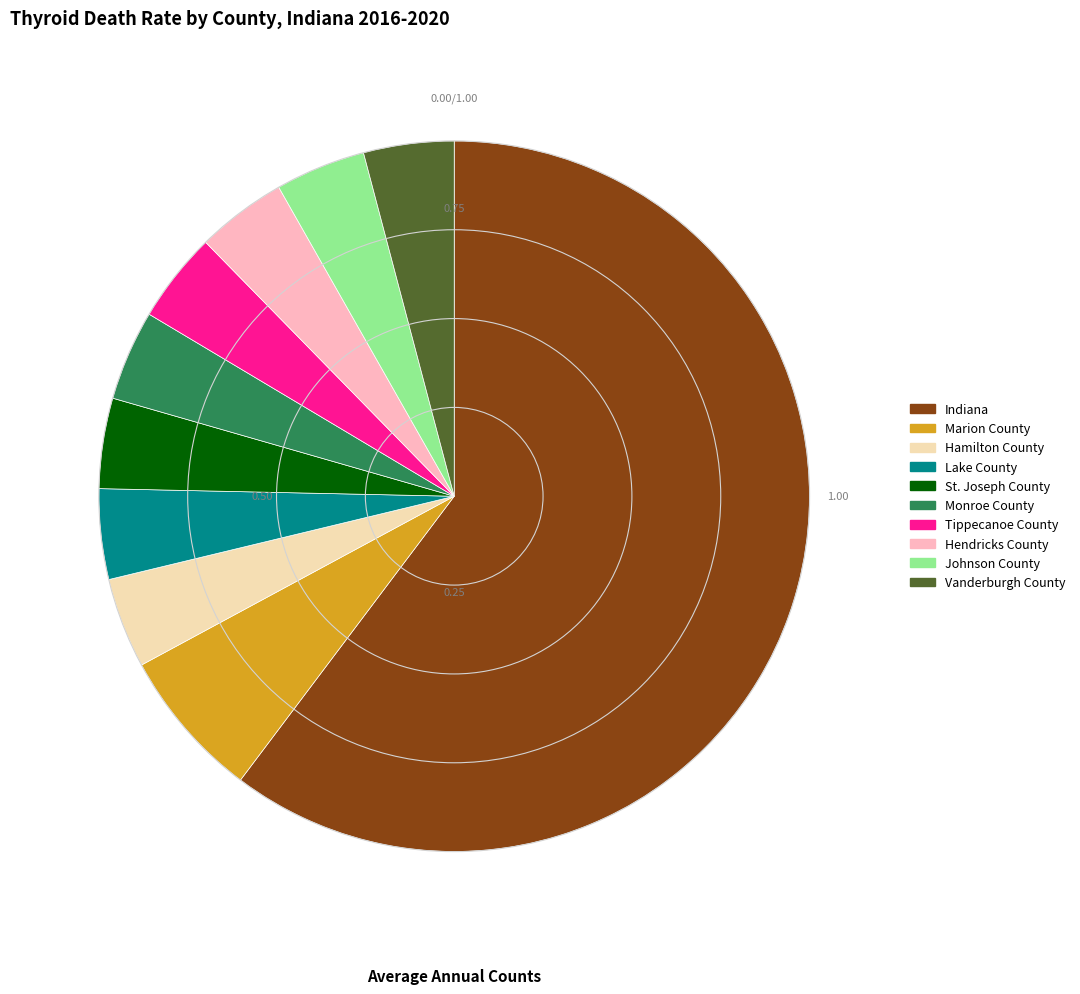

Does any single category account for the majority?

Yes